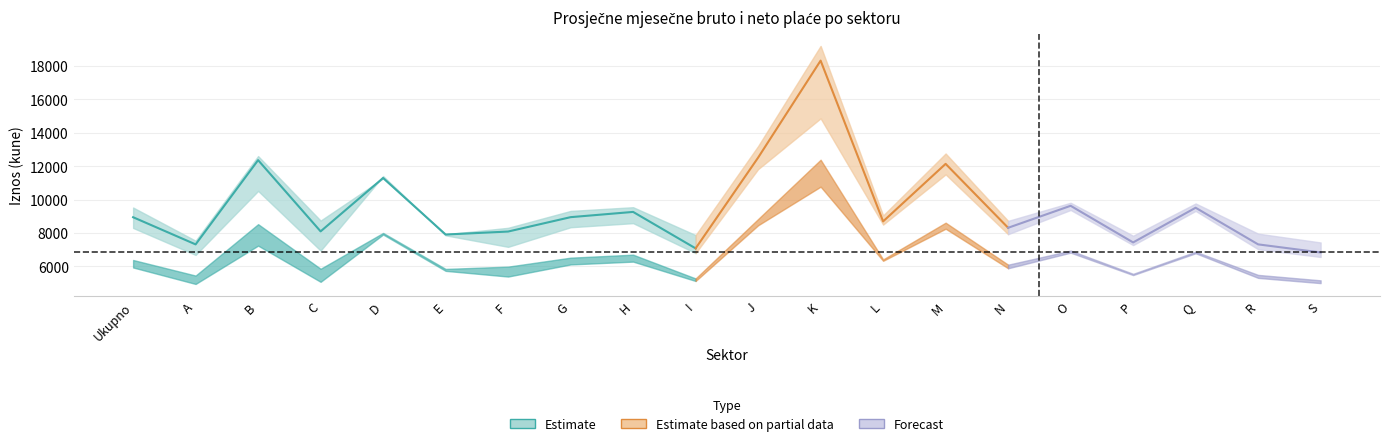

True or false: Neto žene and Neto ukupno cross at least once.

False